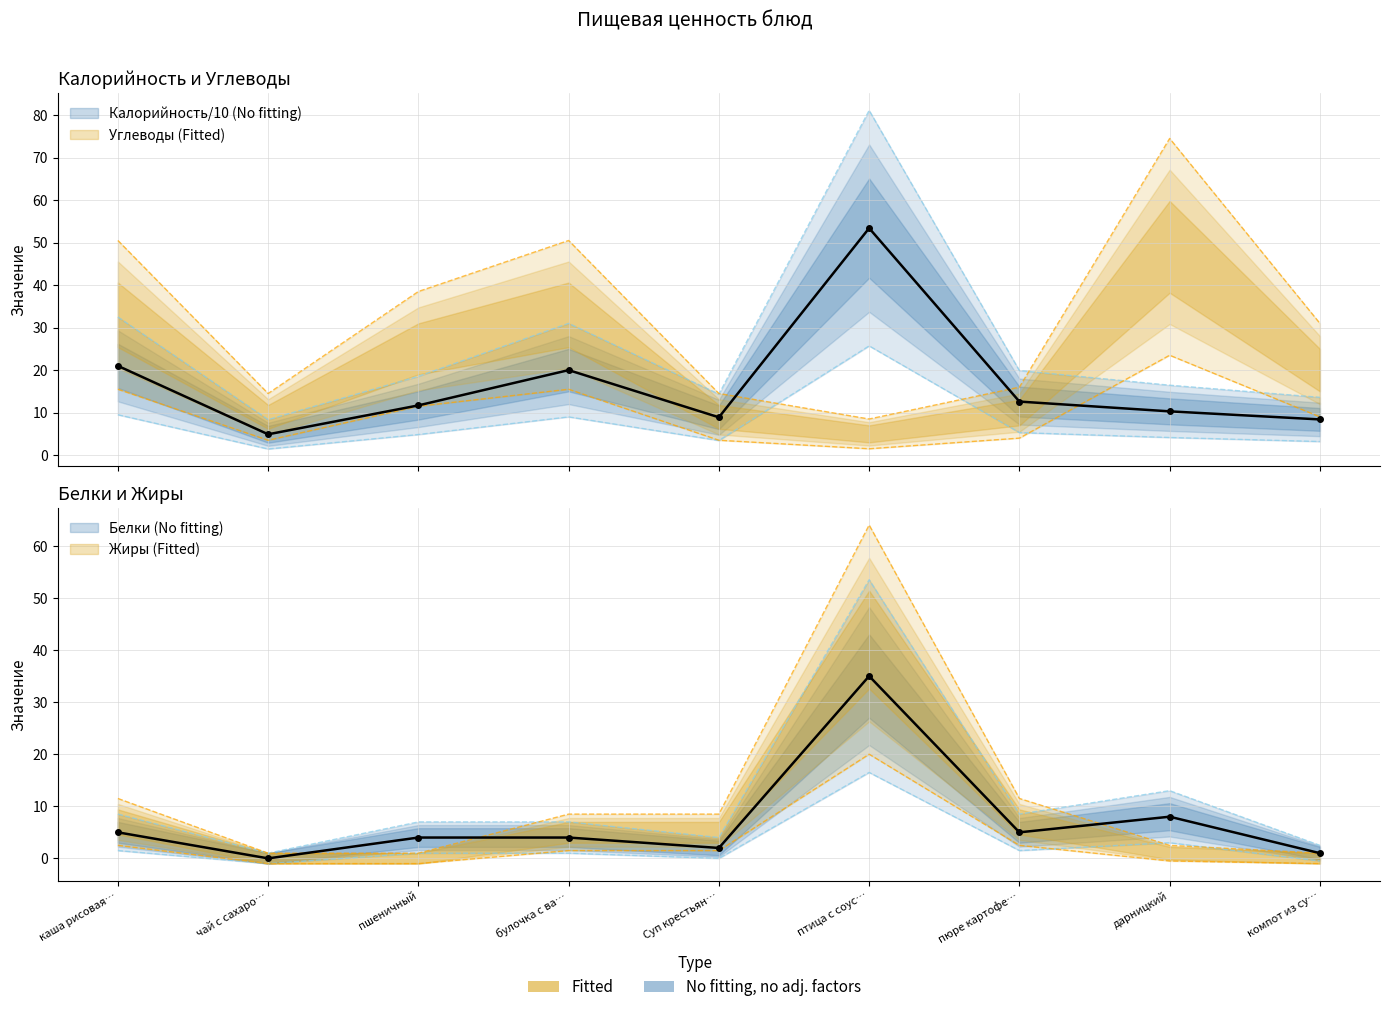

Which has a higher value, булочка с ва… or каша рисовая…?

каша рисовая…